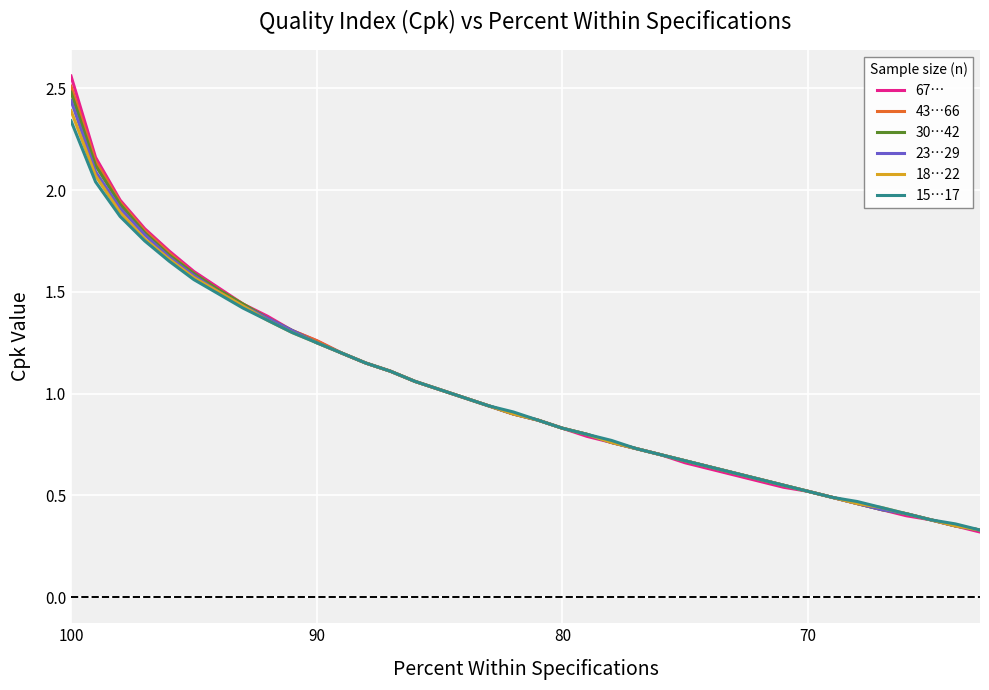

Reading left to right, what are all the values shown in this chart?

67…: 2.6	2.2	1.9	1.8	1.7	1.6	1.5	1.4	1.4	1.3	1.3	1.2	1.1	1.1	1.1	1.0	1.0	0.9	0.9	0.9	0.8	0.8	0.8	0.7	0.7	0.7	0.6	0.6	0.6	0.5	0.5	0.5	0.5	0.4	0.4	0.4	0.3	0.3
43…66: 2.5	2.1	1.9	1.8	1.7	1.6	1.5	1.4	1.4	1.3	1.3	1.2	1.1	1.1	1.1	1.0	1.0	0.9	0.9	0.9	0.8	0.8	0.8	0.7	0.7	0.7	0.6	0.6	0.6	0.6	0.5	0.5	0.5	0.4	0.4	0.4	0.3	0.3
30…42: 2.5	2.1	1.9	1.8	1.7	1.6	1.5	1.4	1.4	1.3	1.2	1.2	1.1	1.1	1.1	1.0	1.0	0.9	0.9	0.9	0.8	0.8	0.8	0.7	0.7	0.7	0.6	0.6	0.6	0.6	0.5	0.5	0.5	0.4	0.4	0.4	0.3	0.3
23…29: 2.4	2.1	1.9	1.8	1.7	1.6	1.5	1.4	1.4	1.3	1.2	1.2	1.1	1.1	1.1	1.0	1.0	0.9	0.9	0.9	0.8	0.8	0.8	0.7	0.7	0.7	0.6	0.6	0.6	0.6	0.5	0.5	0.5	0.4	0.4	0.4	0.3	0.3
18…22: 2.4	2.1	1.9	1.8	1.7	1.6	1.5	1.4	1.4	1.3	1.2	1.2	1.1	1.1	1.1	1.0	1.0	0.9	0.9	0.9	0.8	0.8	0.8	0.7	0.7	0.7	0.6	0.6	0.6	0.6	0.5	0.5	0.5	0.4	0.4	0.4	0.3	0.3
15…17: 2.3	2.0	1.9	1.8	1.6	1.6	1.5	1.4	1.4	1.3	1.2	1.2	1.1	1.1	1.1	1.0	1.0	0.9	0.9	0.9	0.8	0.8	0.8	0.7	0.7	0.7	0.6	0.6	0.6	0.6	0.5	0.5	0.5	0.4	0.4	0.4	0.4	0.3